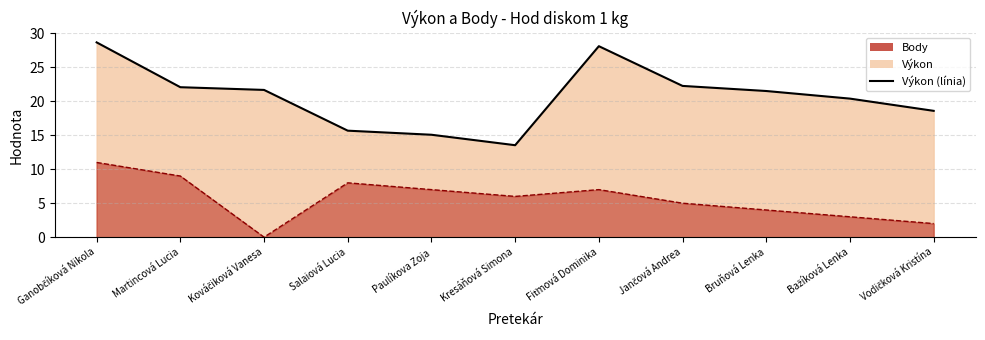

What is the value of the 7th point from the left?

28.1